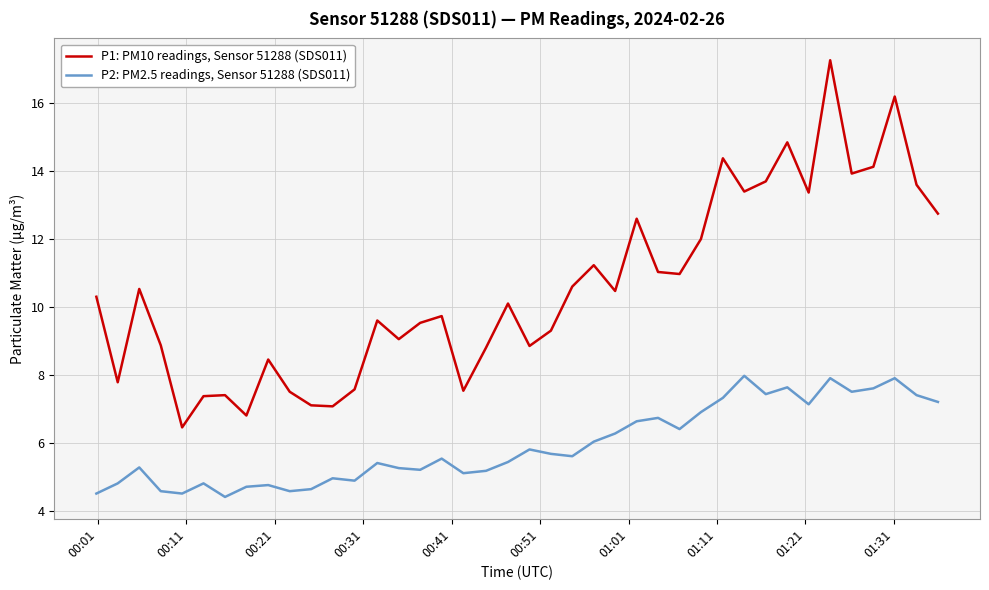

How many lines are shown in the chart?

2